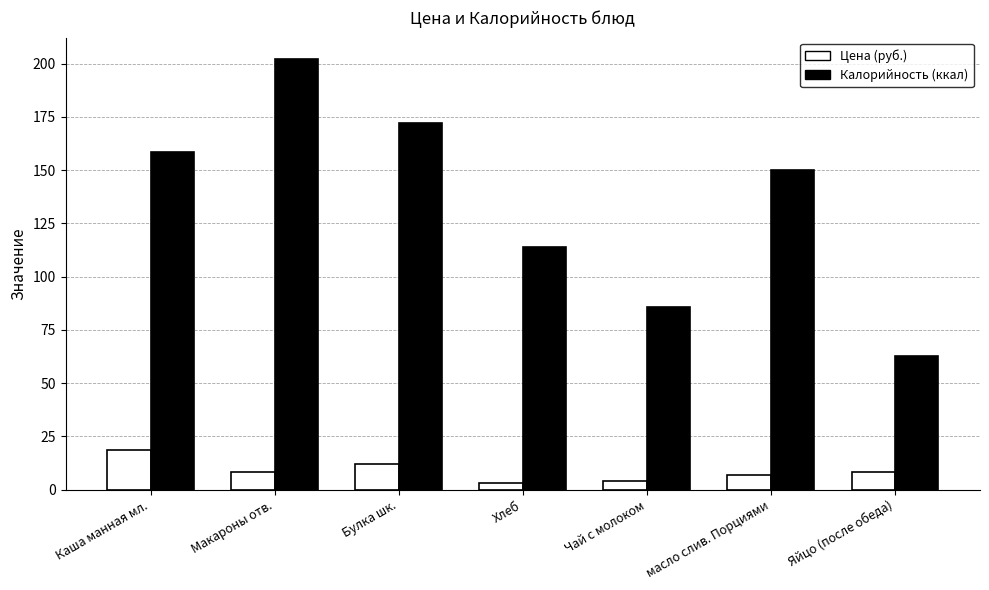

What is the label of the 4th bar from the left?

Хлеб